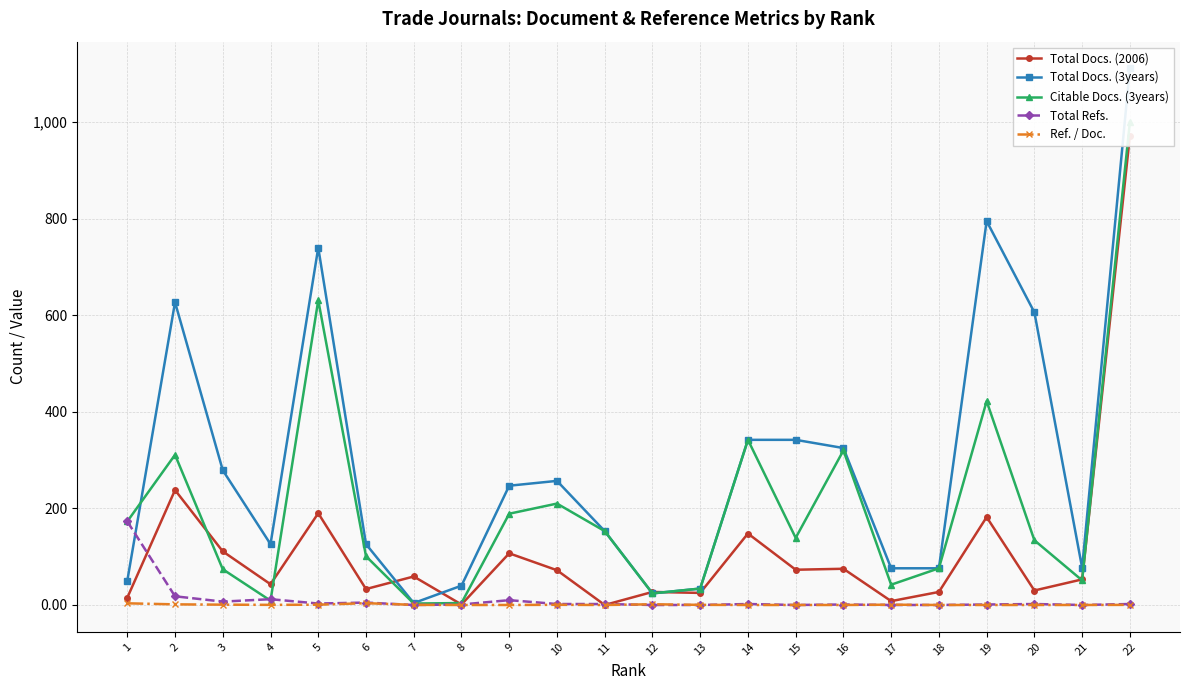

Reading left to right, transcribe all the data shown in this chart.

Total Docs. (2006): 15.0	238.0	111.0	43.0	190.0	33.0	59.0	1.0	107.0	72.0	0.0	27.0	25.0	148.0	73.0	75.0	8.0	27.0	182.0	30.0	53.0	971.0
Total Docs. (3years): 50.0	627.0	279.0	126.0	740.0	126.0	4.0	40.0	247.0	257.0	153.0	24.0	34.0	342.0	342.0	325.0	76.0	76.0	795.0	606.0	77.0	1111.0
Citable Docs. (3years): 173.0	311.0	74.0	9.0	631.0	101.0	3.0	4.0	189.0	210.0	153.0	24.0	34.0	342.0	139.0	320.0	42.0	76.0	422.0	134.0	51.0	1000.0
Total Refs.: 173.0	18.0	7.0	12.0	3.0	5.0	0.0	1.0	10.0	2.0	2.0	0.0	0.0	2.0	0.0	1.0	0.0	0.0	1.0	2.0	0.0	2.0
Ref. / Doc.: 3.5	1.3	0.7	0.3	0.6	3.8	0.3	0.0	0.0	0.4	0.0	1.5	0.3	0.0	0.0	0.0	0.6	0.0	0.0	0.0	0.0	0.2